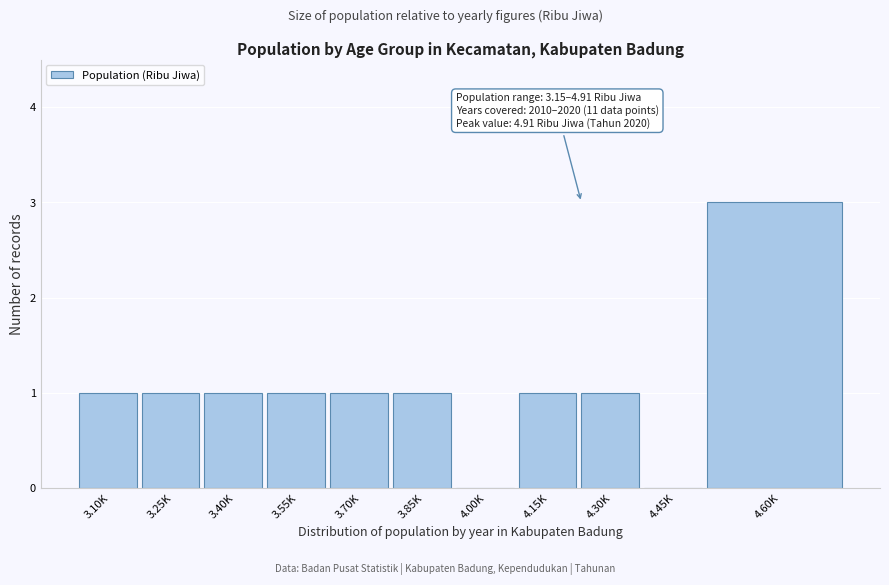

Reading right to left, list all the values displayed in this chart.

4.60K=3	4.45K=0	4.30K=1	4.15K=1	4.00K=0	3.85K=1	3.70K=1	3.55K=1	3.40K=1	3.25K=1	3.10K=1